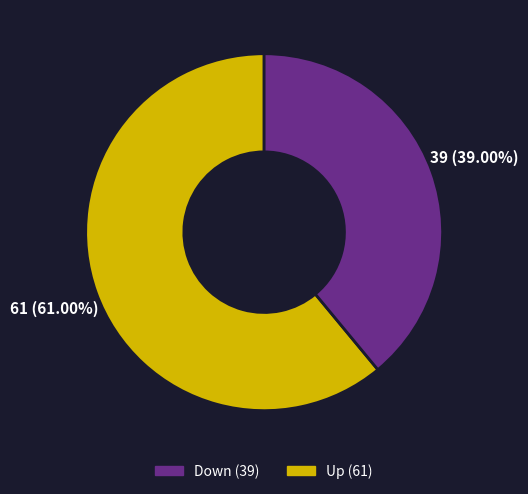

To the nearest percent, what is the difference between the largest and smallest slice percentages?

22%